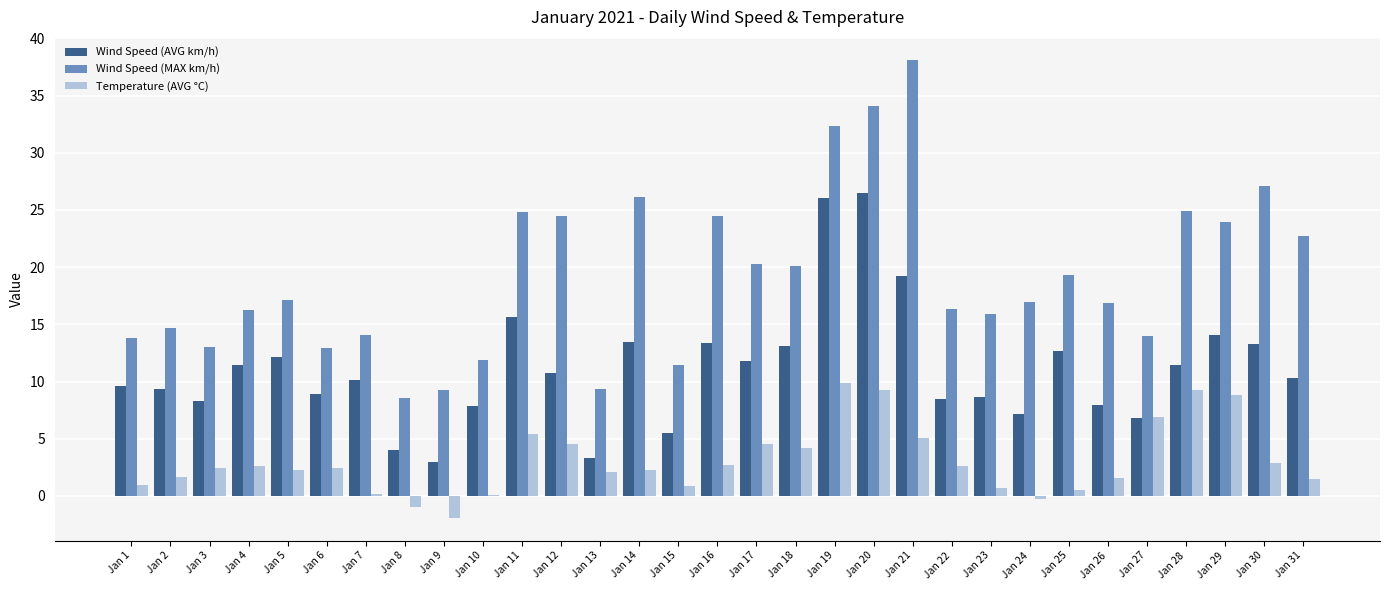

At which category is the sum across all series the highest?

Jan 20